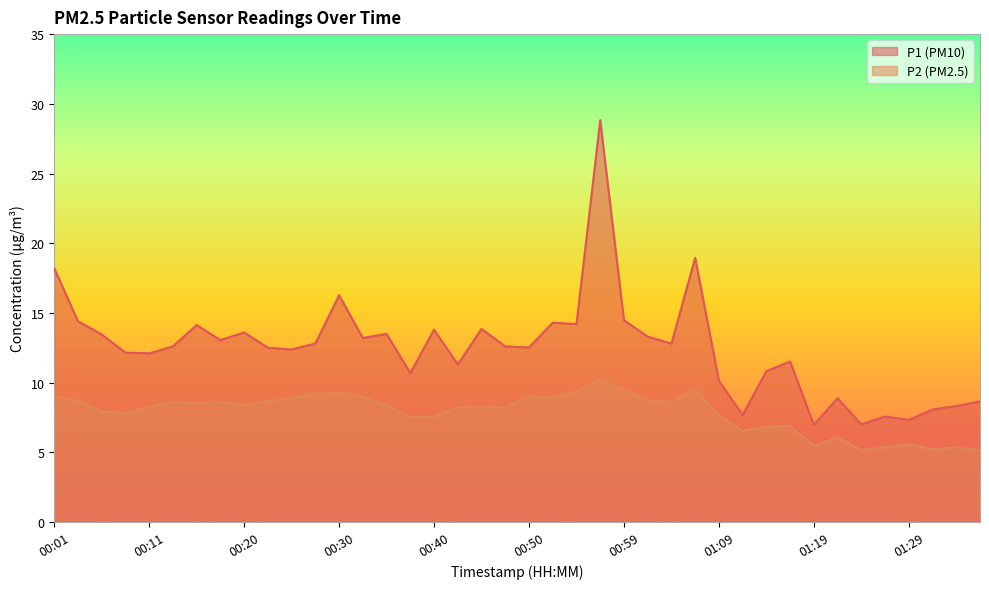

Reading left to right, transcribe all the data shown in this chart.

P1: 18.2	14.4	13.4	12.2	12.1	12.6	14.1	13.1	13.6	12.5	12.4	12.8	16.3	13.2	13.5	10.7	13.8	11.3	13.8	12.6	12.5	14.3	14.2	28.8	14.5	13.3	12.8	18.9	10.1	7.7	10.8	11.5	7.0	8.9	7.0	7.6	7.3	8.1	8.3	8.7
P2: 9.0	8.7	7.9	7.8	8.2	8.6	8.5	8.6	8.4	8.7	8.9	9.2	9.3	9.0	8.3	7.5	7.6	8.2	8.3	8.2	9.0	8.9	9.3	10.2	9.5	8.7	8.6	9.5	7.6	6.5	6.8	6.9	5.5	6.1	5.2	5.4	5.6	5.2	5.3	5.2